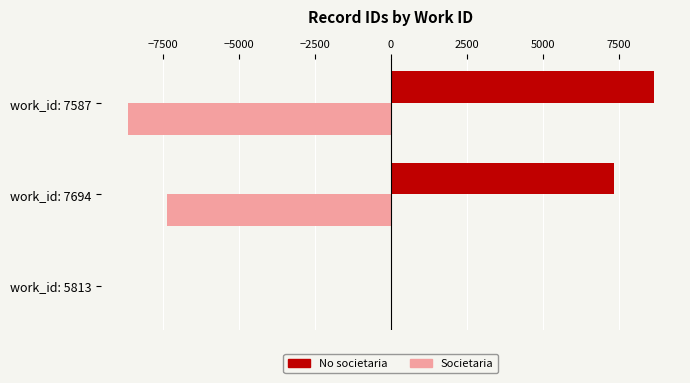

What is the sum of all No societaria values?

16027